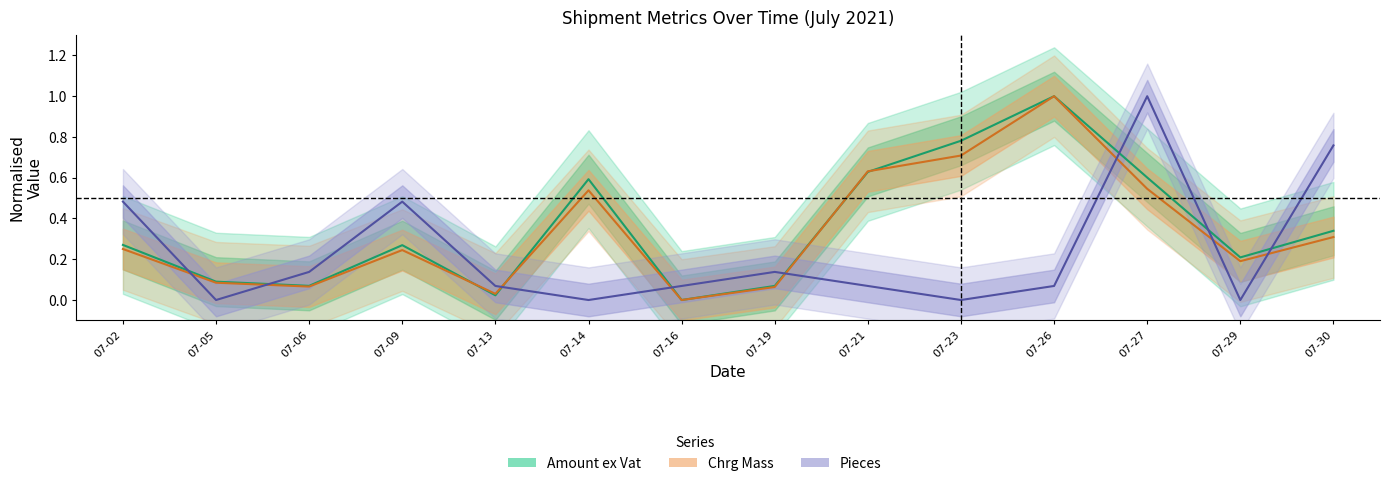

Rank the categories by Pieces value from lowest to highest.

07-05, 07-14, 07-23, 07-29, 07-13, 07-16, 07-21, 07-26, 07-06, 07-19, 07-02, 07-09, 07-30, 07-27